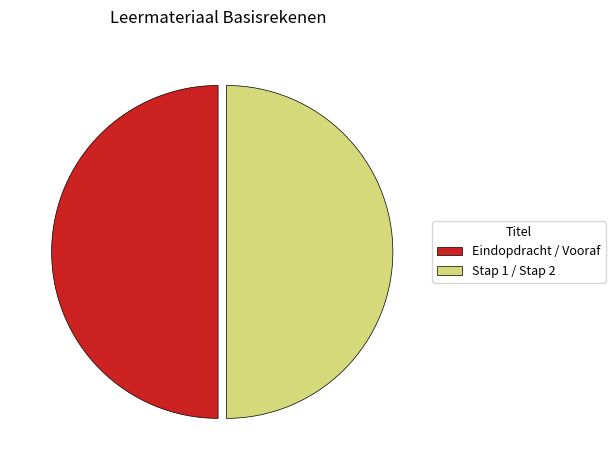

What is the ratio of the value at Eindopdracht / Vooraf to the value at Stap 1 / Stap 2?

1.0